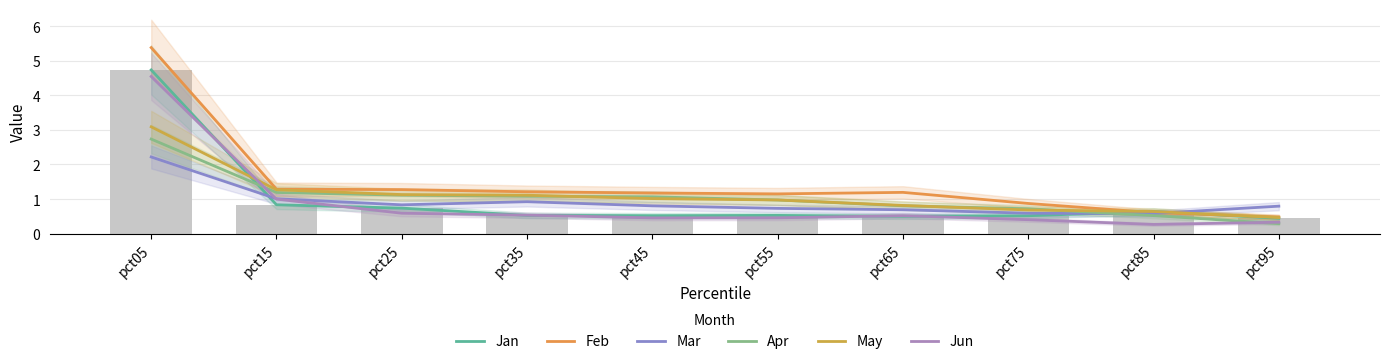

Rank the categories by Jun value from highest to lowest.

pct05, pct15, pct25, pct35, pct65, pct55, pct45, pct75, pct95, pct85